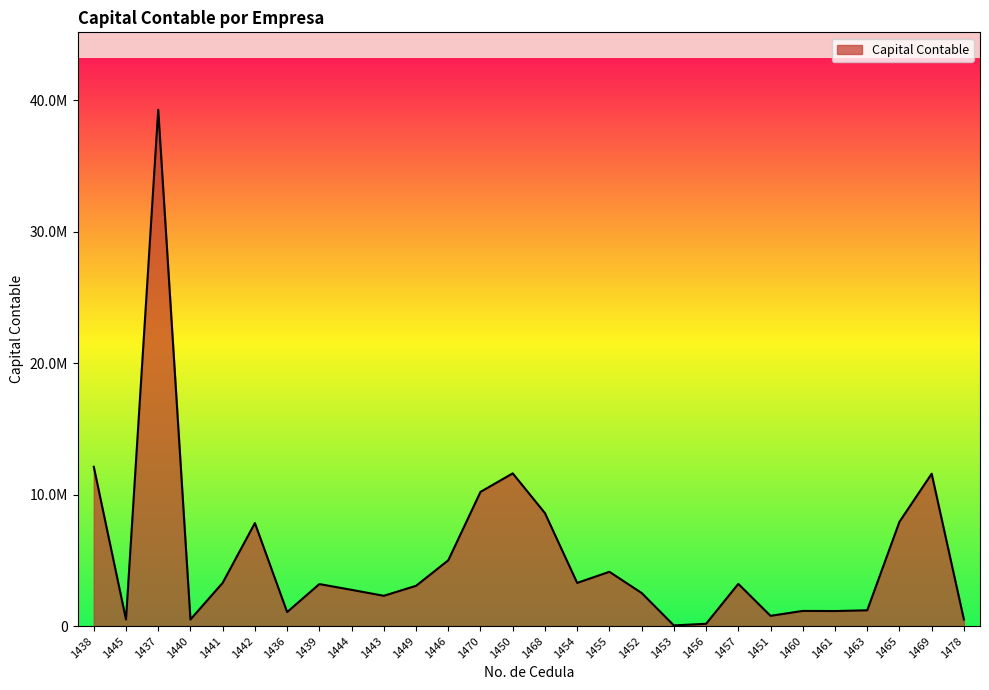

The value at 1468 is 8597065.0. True or false?

True